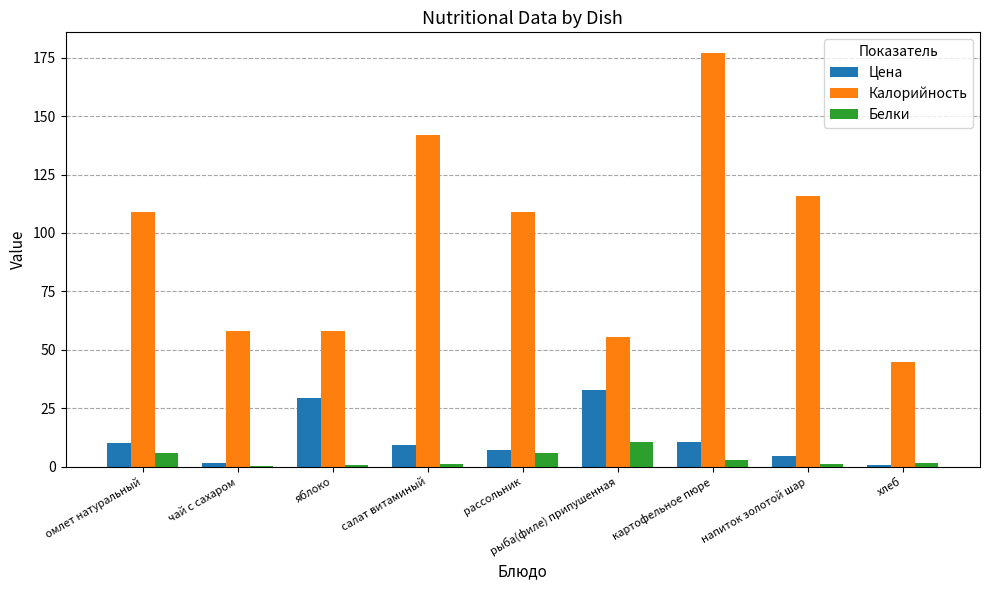

Which series changed the most between чай с сахаром and салат витаминый?

Калорийность